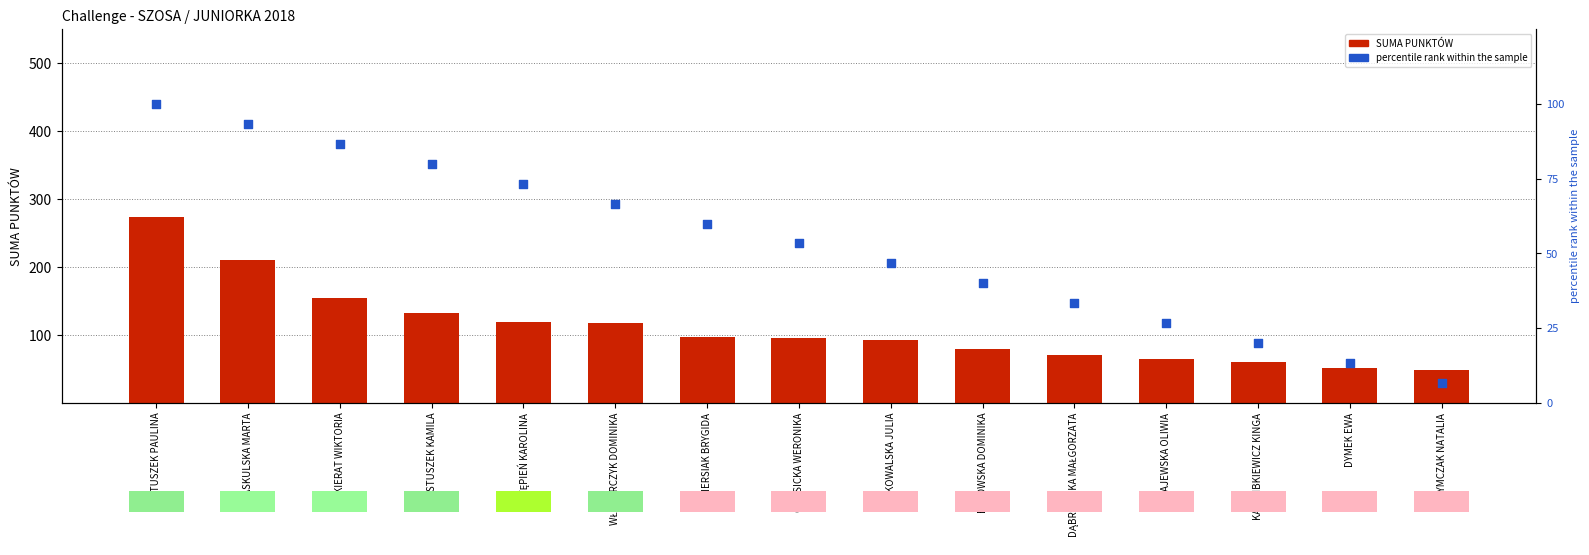

Which series reaches the maximum Y coordinate?

SUMA PUNKTÓW